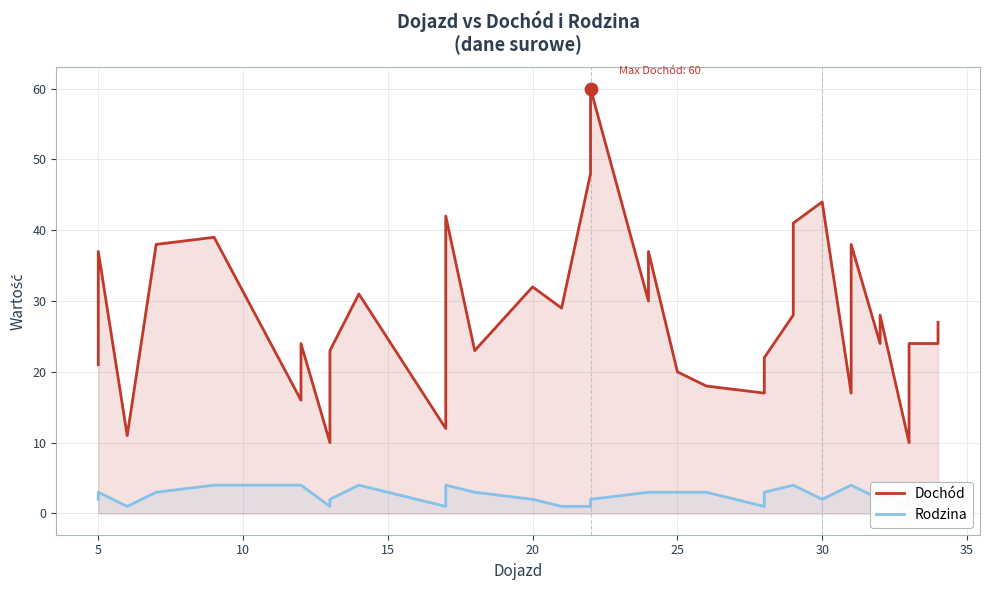

Which series has the largest Y range (max minus min)?

Dochód